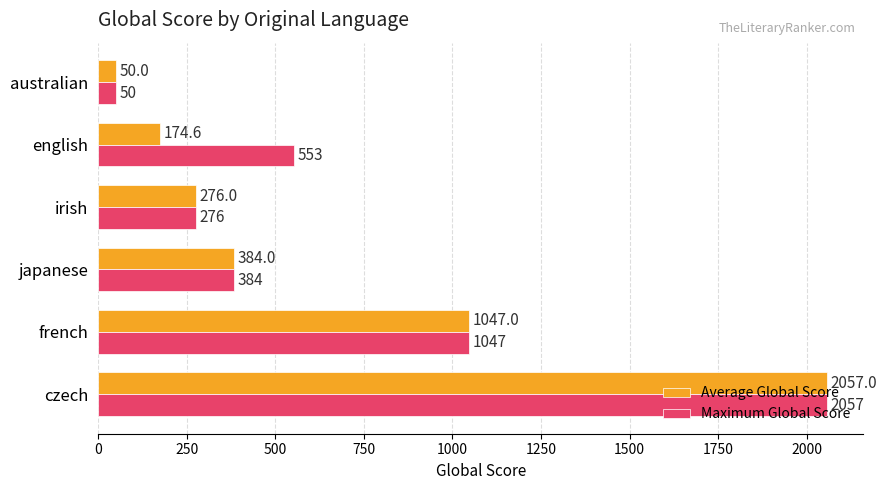

How many series are shown in this chart?

2